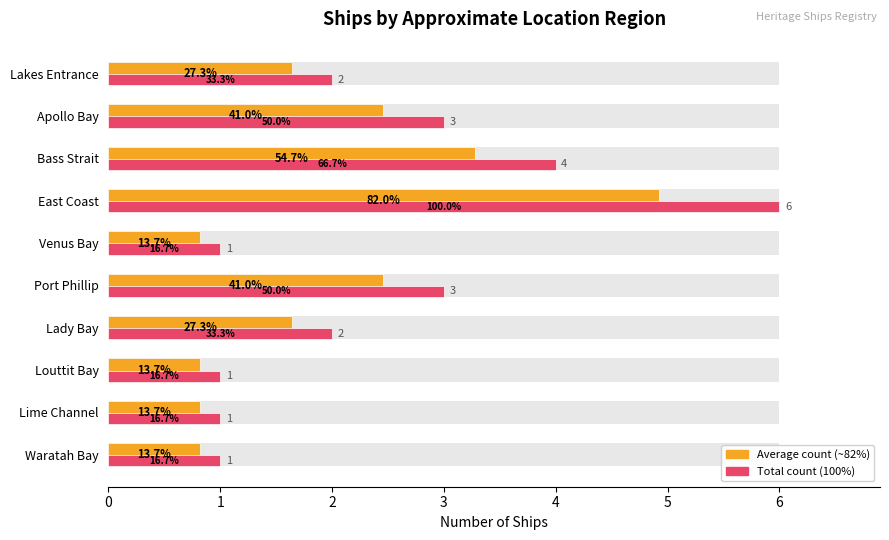

Rank the categories by value from highest to lowest.

East Coast, Bass Strait, Apollo Bay, Port Phillip, Lakes Entrance, Lady Bay, Venus Bay, Louttit Bay, Lime Channel, Waratah Bay